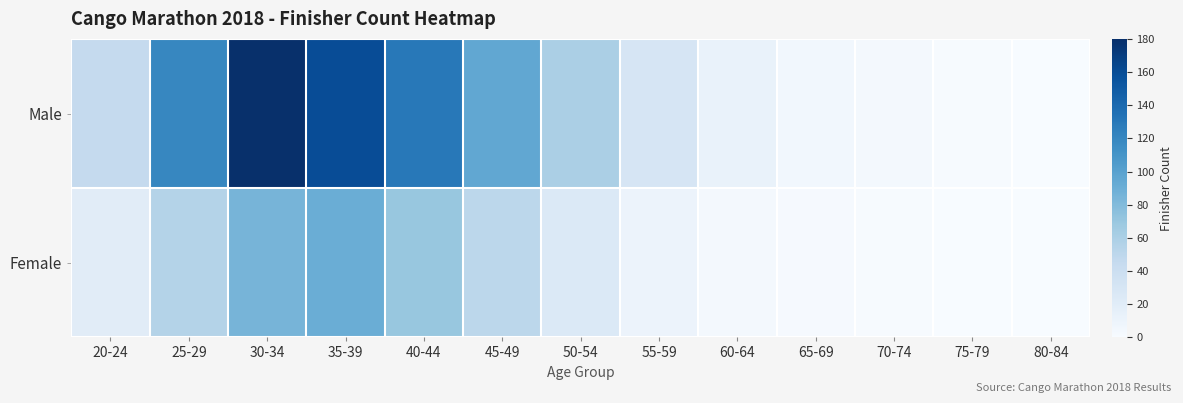

Reading left to right, what are all the values shown in this chart?

Male: 20-24=45	25-29=120	30-34=180	35-39=160	40-44=130	45-49=95	50-54=60	55-59=30	60-64=12	65-69=5	70-74=3	75-79=1	80-84=0
Female: 20-24=20	25-29=55	30-34=85	35-39=90	40-44=70	45-49=50	50-54=25	55-59=10	60-64=4	65-69=2	70-74=1	75-79=0	80-84=0